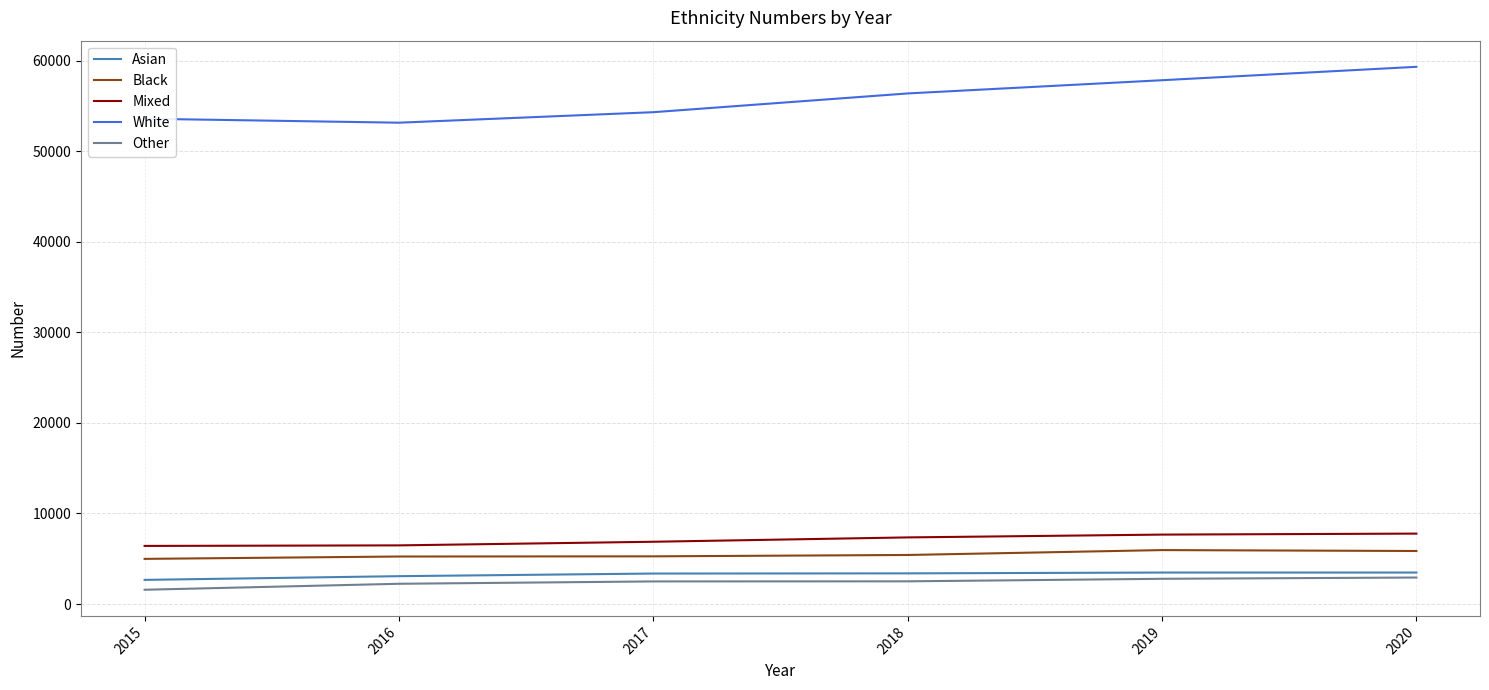

How many values in the Mixed series are below 7360?

3